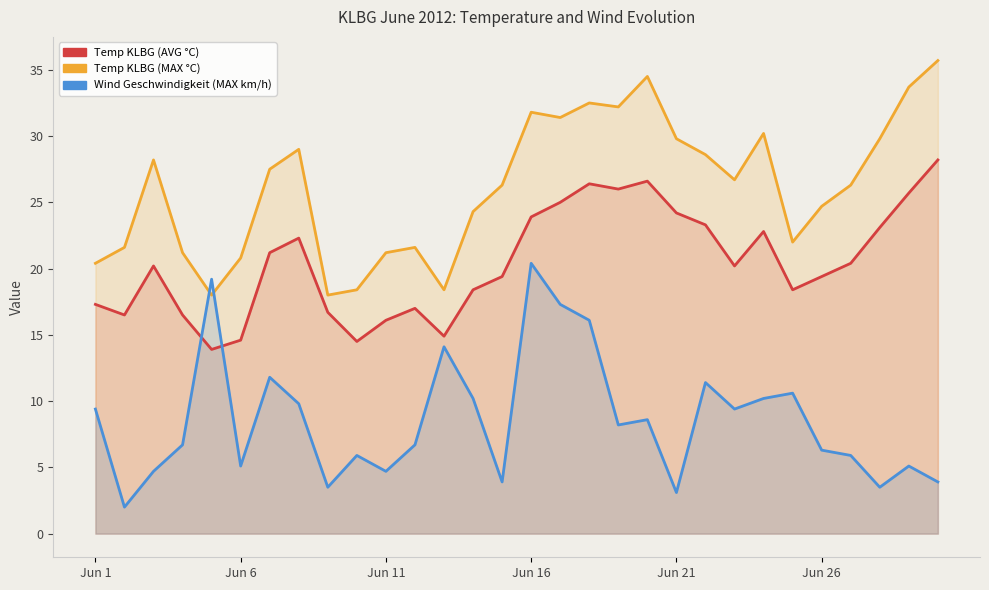

At how many categories does at least one series exceed 27?

14